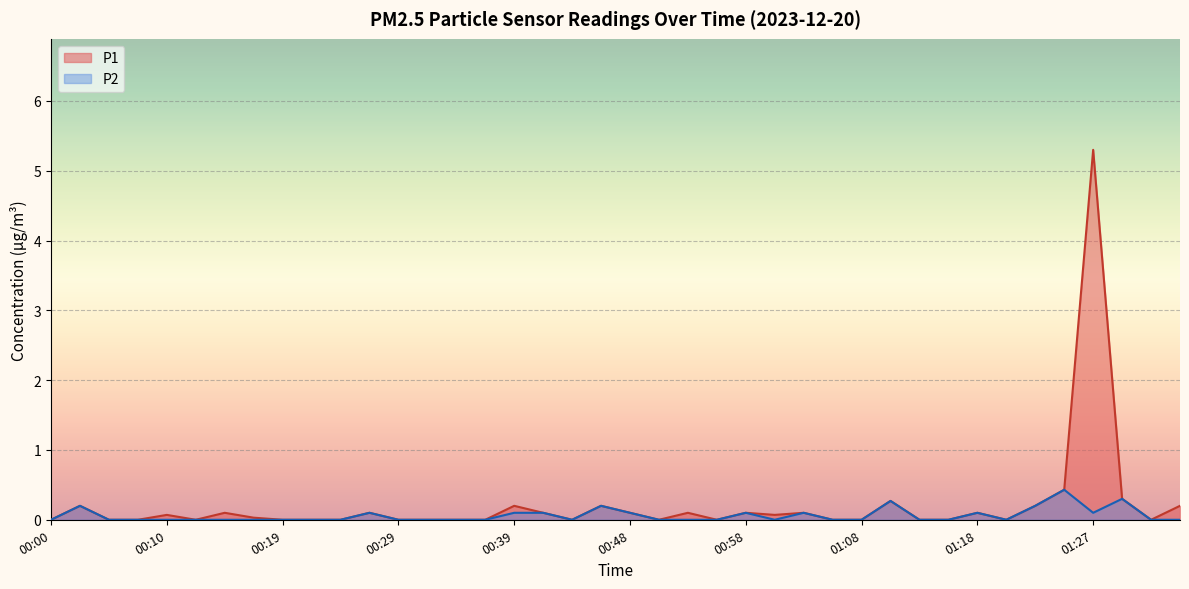

Count the number of categories in the chart.

40